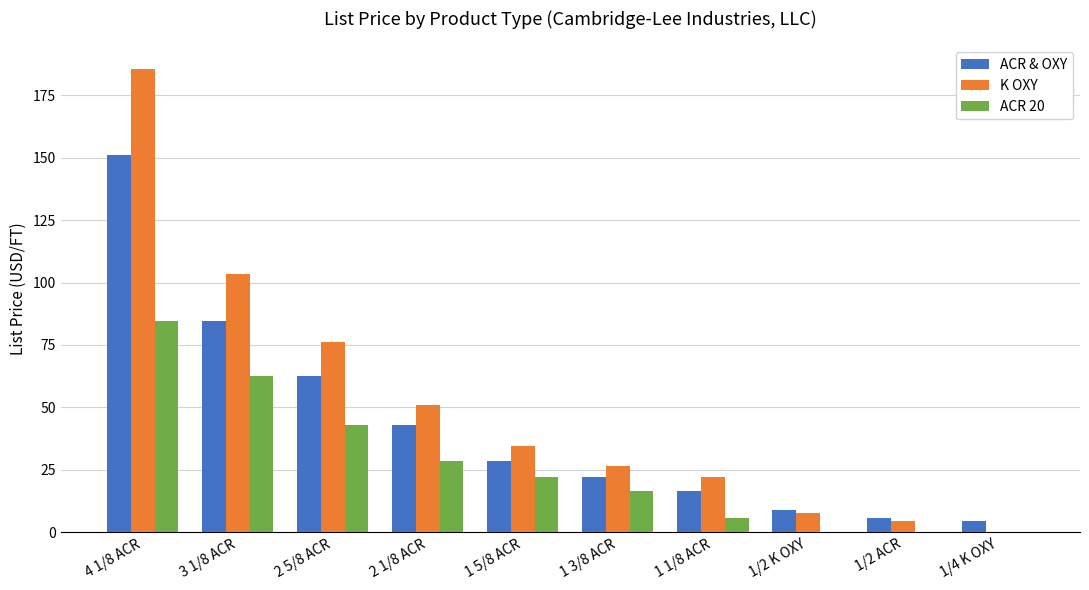

What is the maximum value for ACR & OXY?

151.1